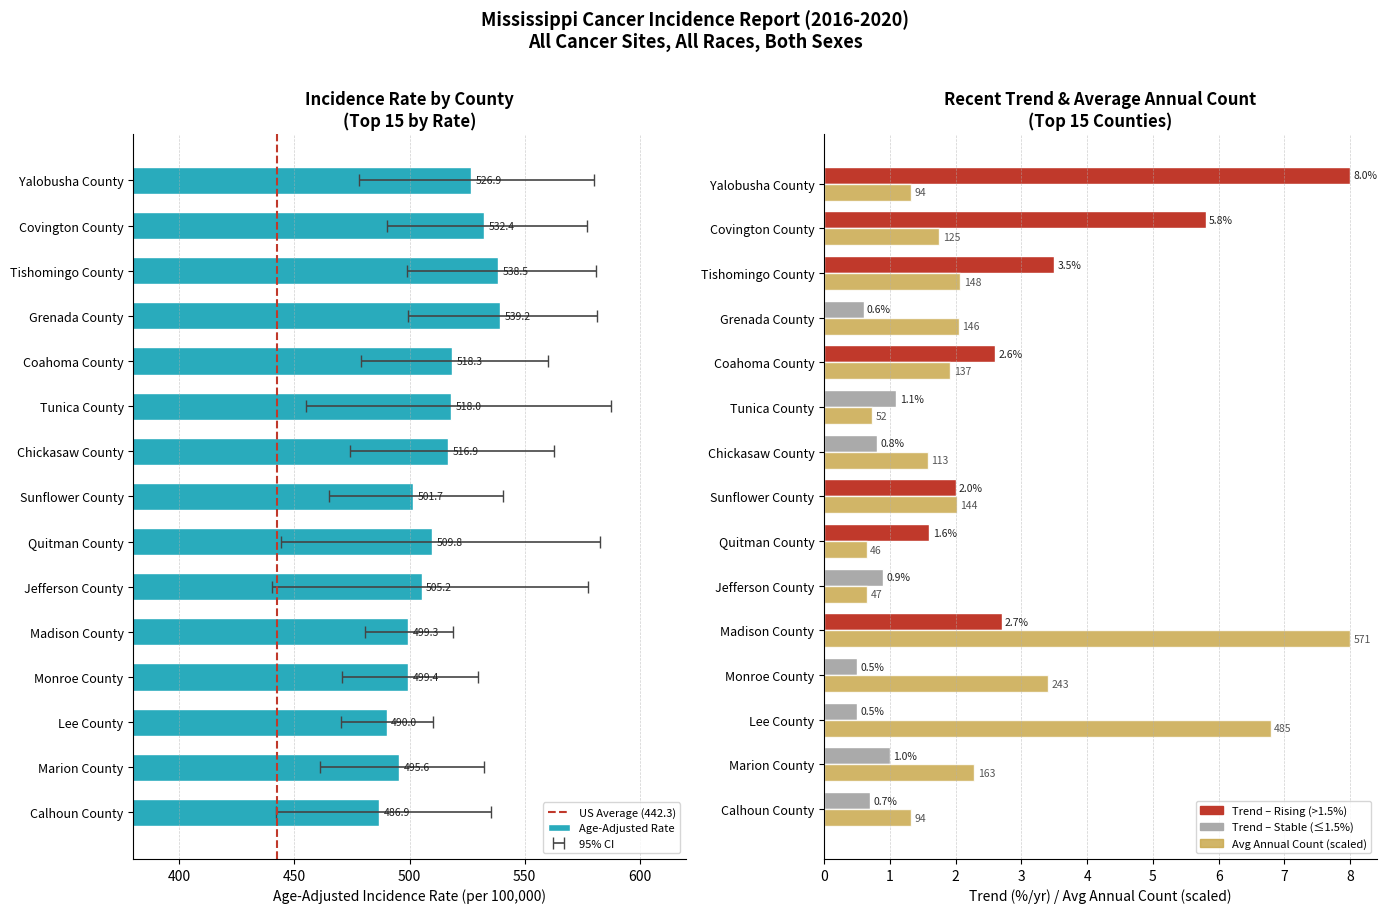

What is the total value across all series at Quitman County?

512.0